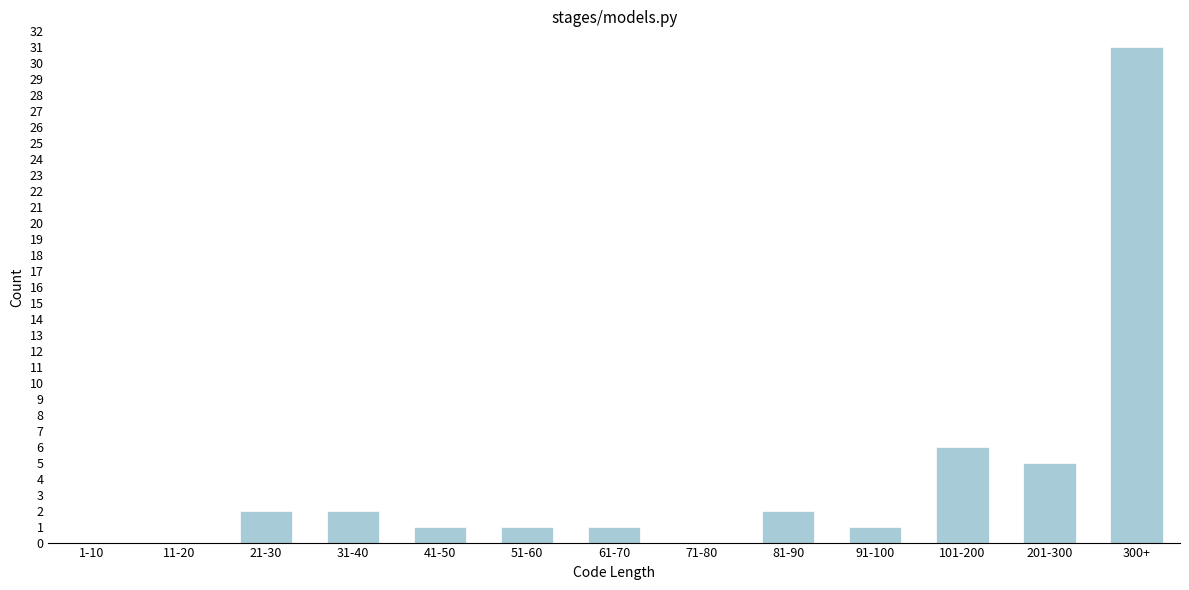

Reading left to right, what are all the values shown in this chart?

1-10=0	11-20=0	21-30=2	31-40=2	41-50=1	51-60=1	61-70=1	71-80=0	81-90=2	91-100=1	101-200=6	201-300=5	300+=31